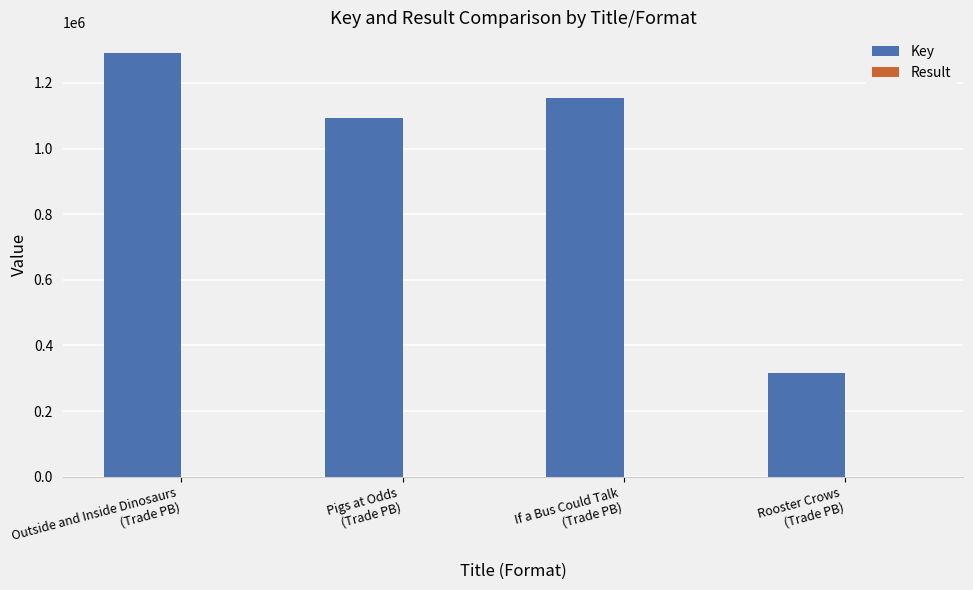

Which series has the widest spread of values?

Key